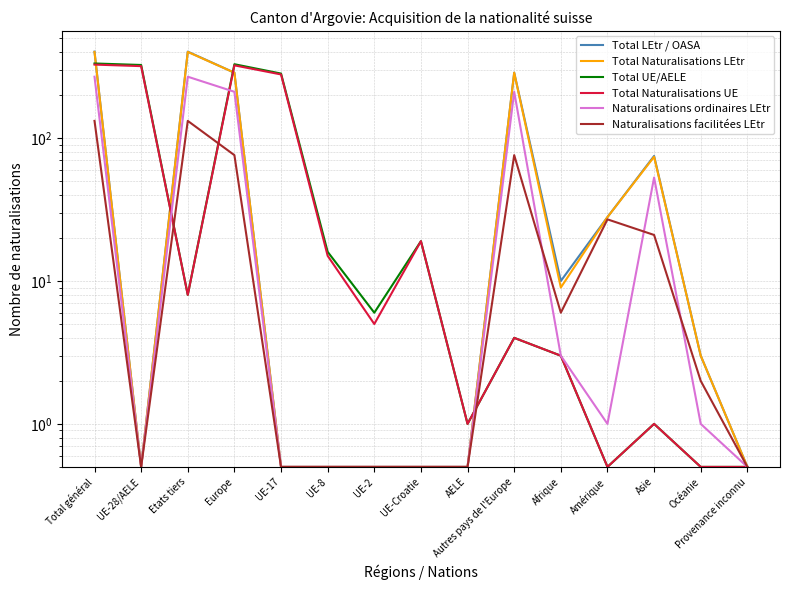

True or false: Total LEtr / OASA has more than 2 interior local peaks.

True